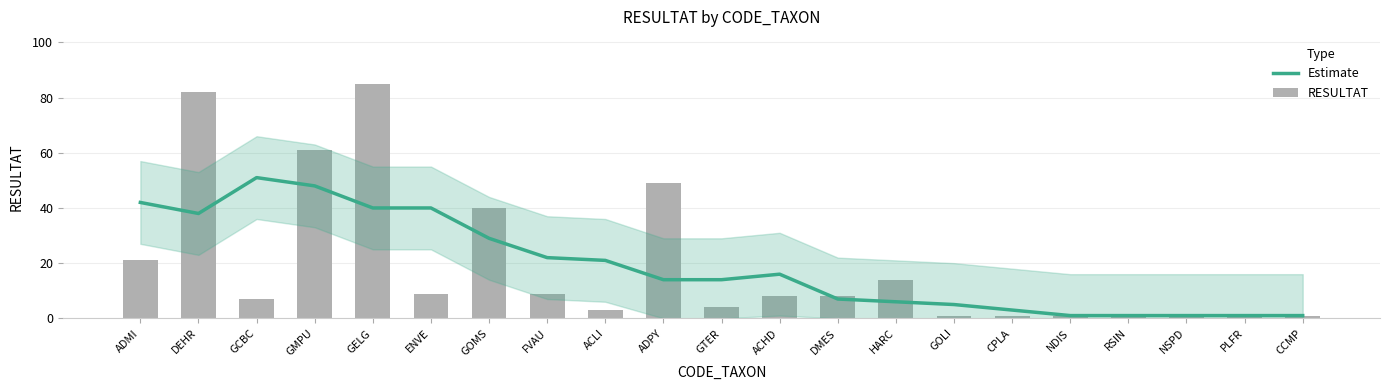

What are all the series names shown in the legend?

Estimate, RESULTAT